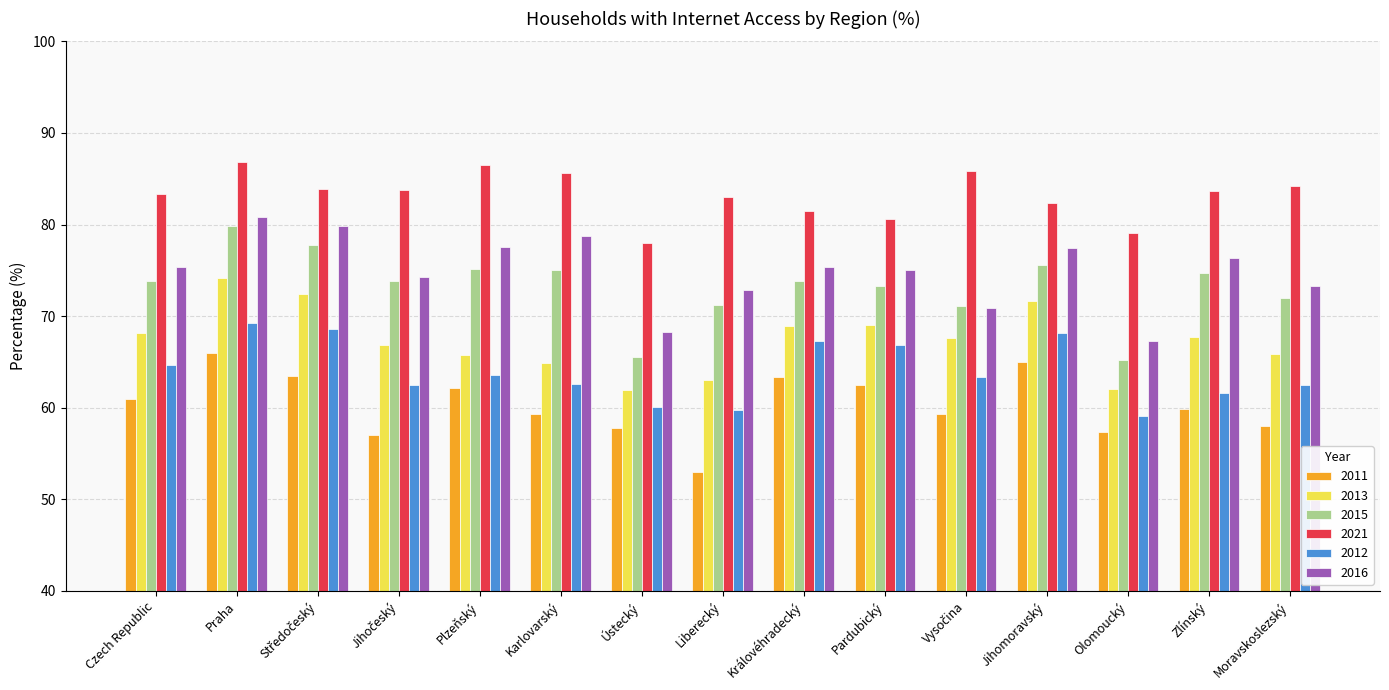

Is it true that 2016 equals 77.4 at Jihomoravský?

True